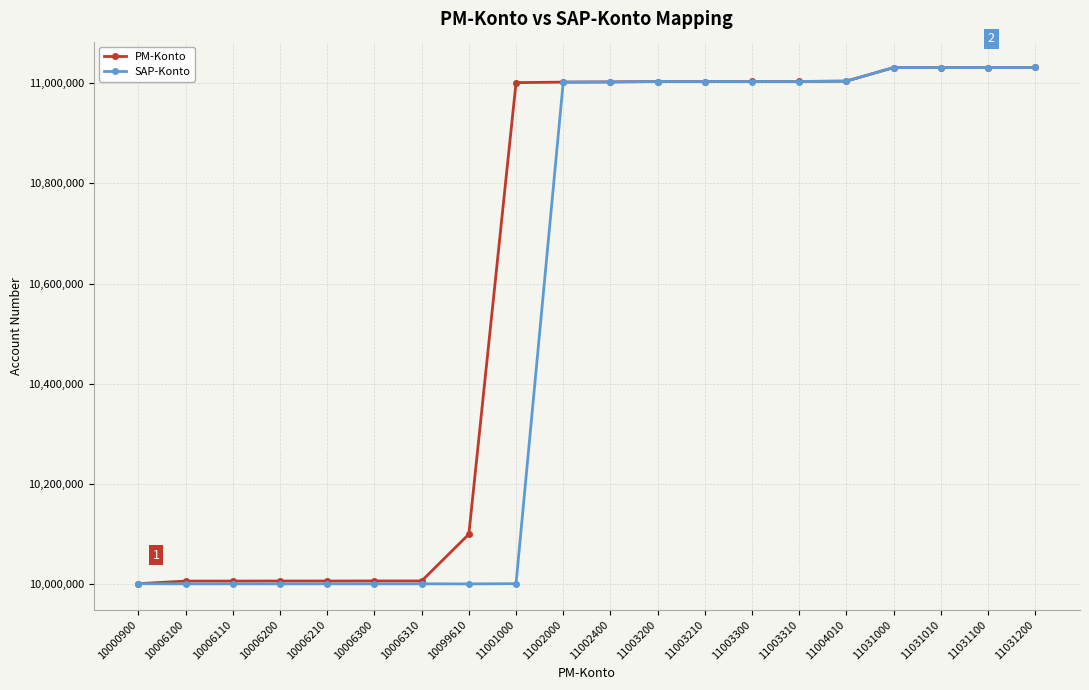

Is this an area chart (filled region under the line)?

No